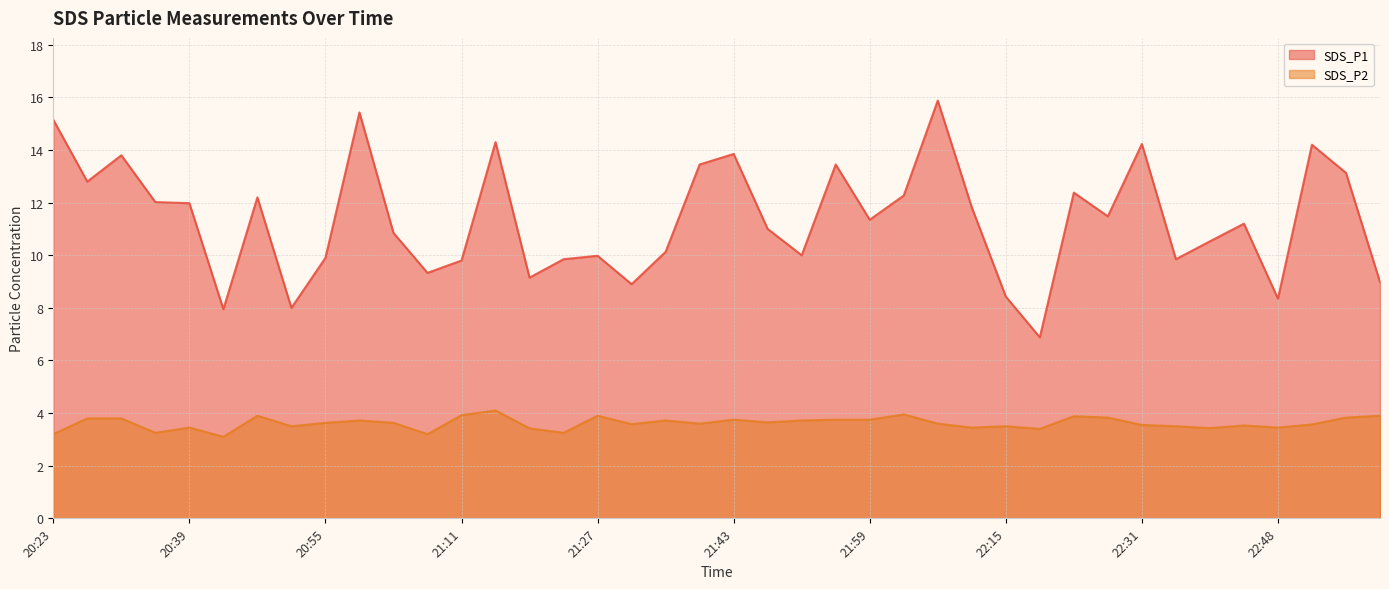

How many series are shown in this chart?

2